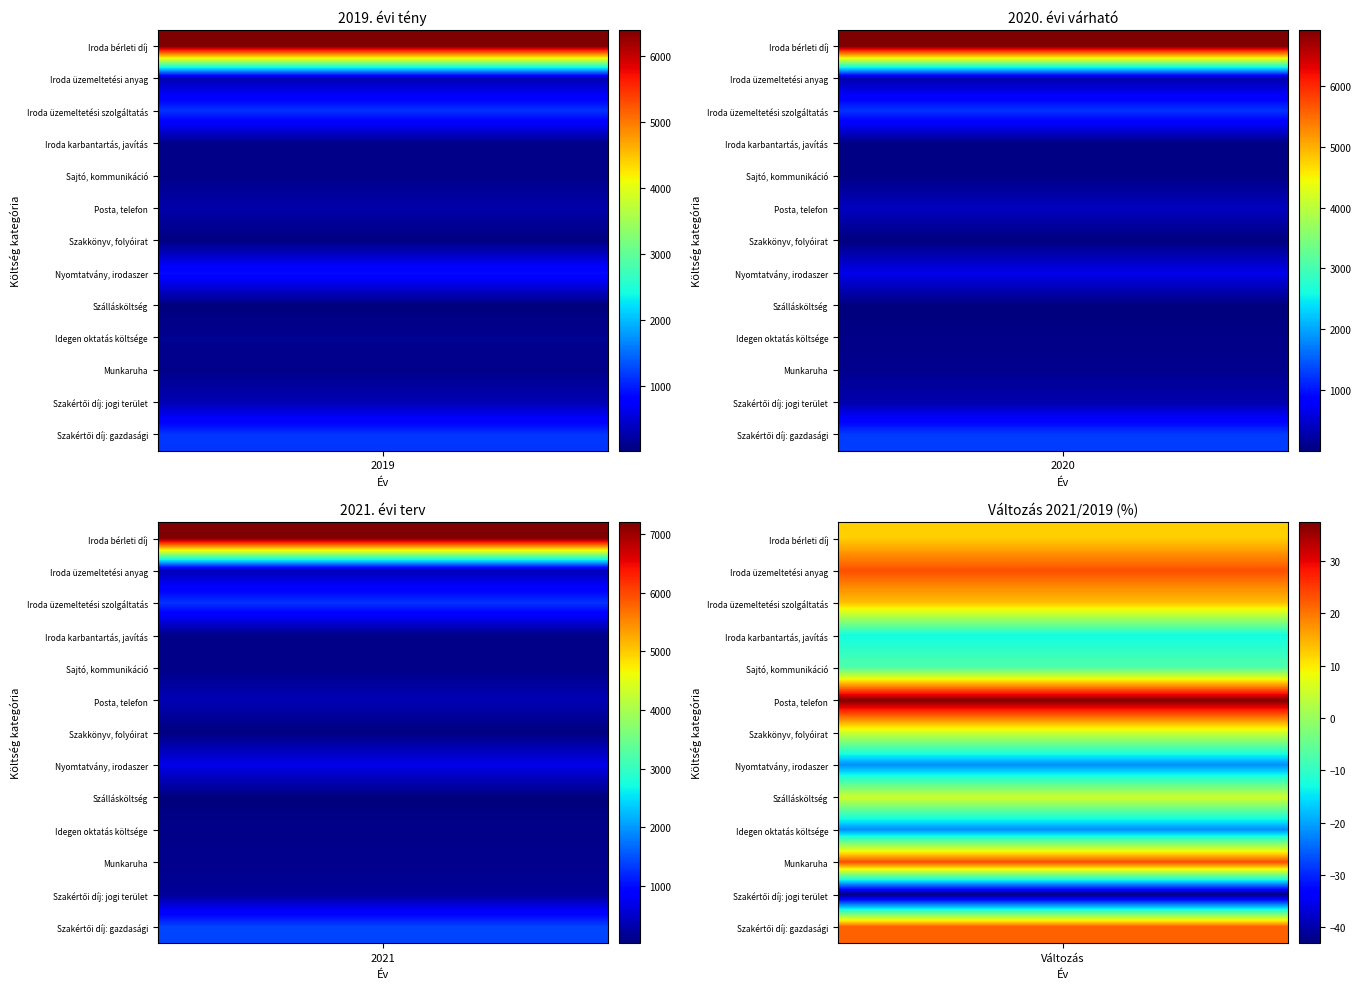

At which category is the sum across all series the highest?

2021. évi terv